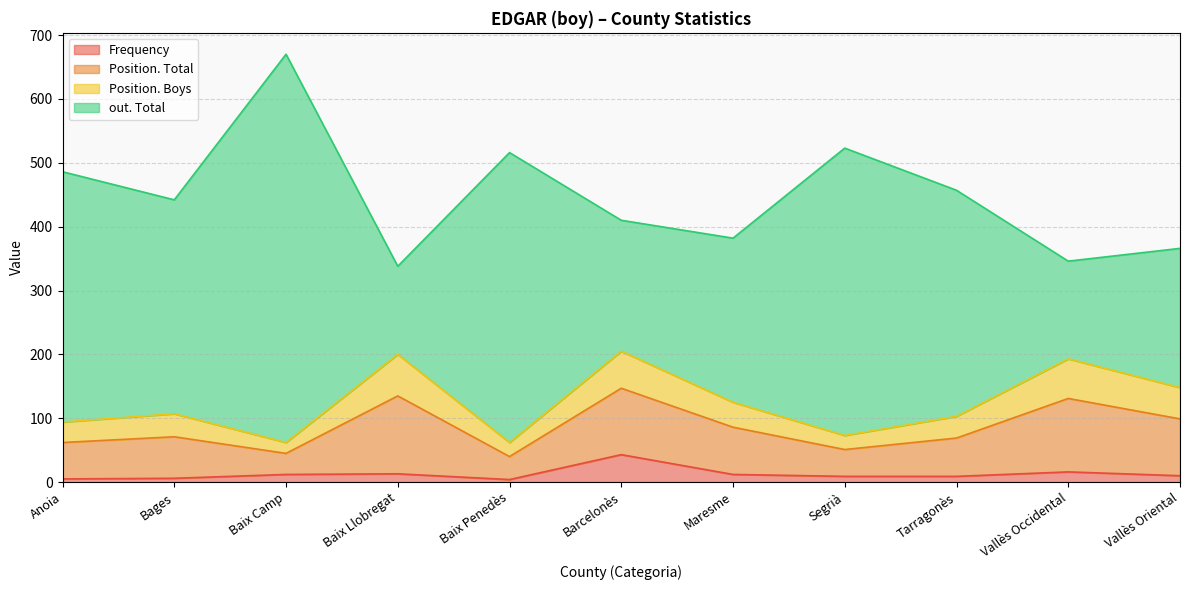

In Position. Total, how many points are lower than both neighbors (excluding endpoints)?

3